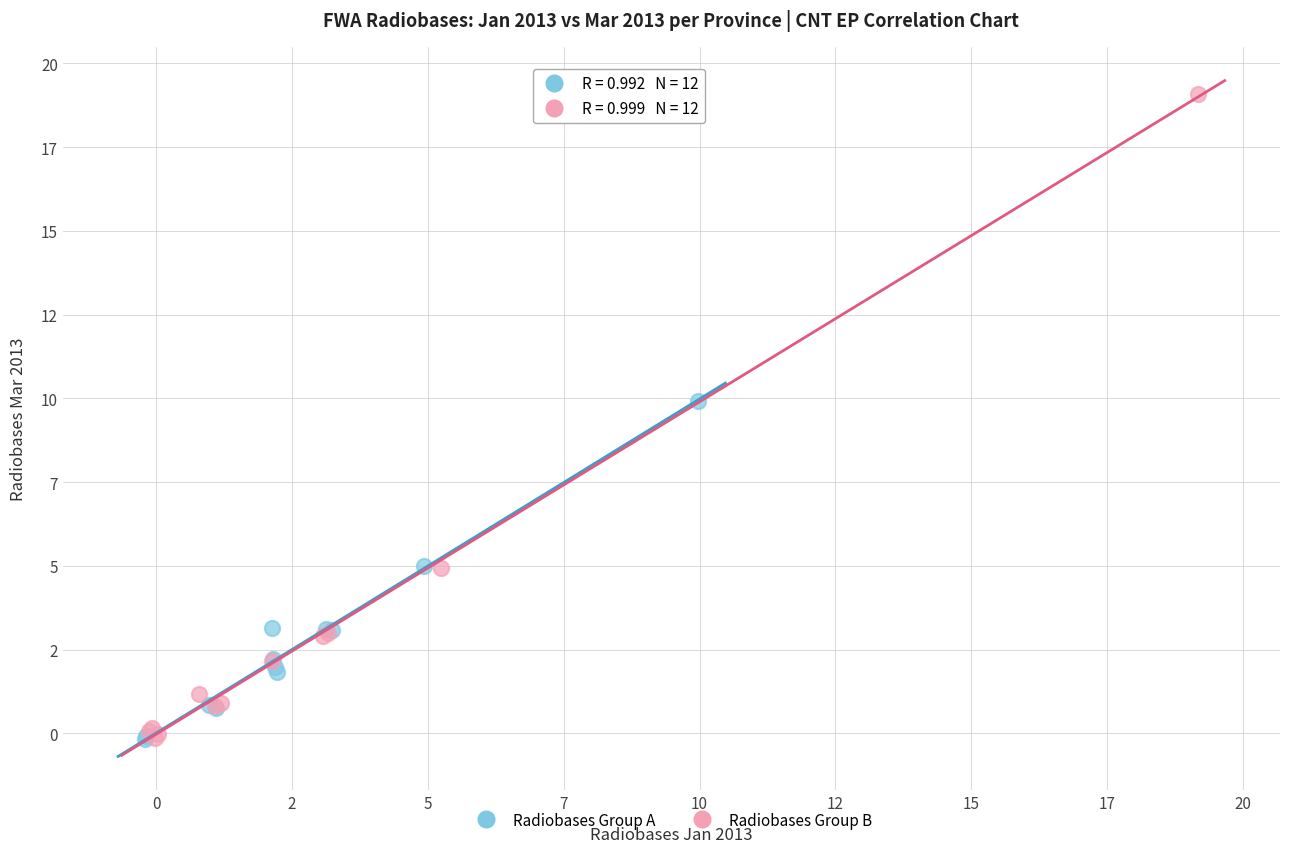

What are all the series names shown in the legend?

Radiobases Group A, Radiobases Group B